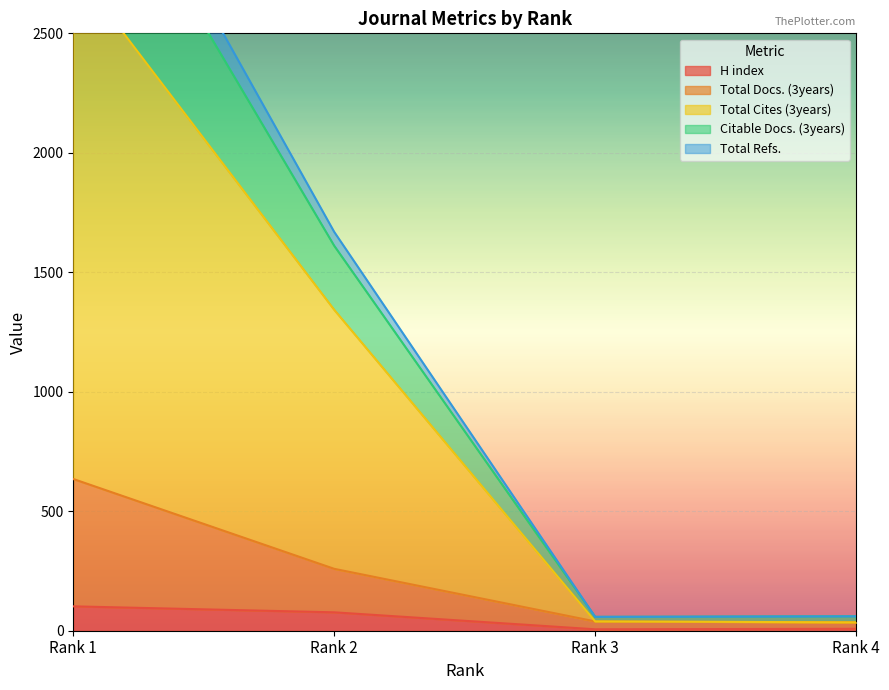

True or false: Total Refs. has more than 1 interior local peaks.

False